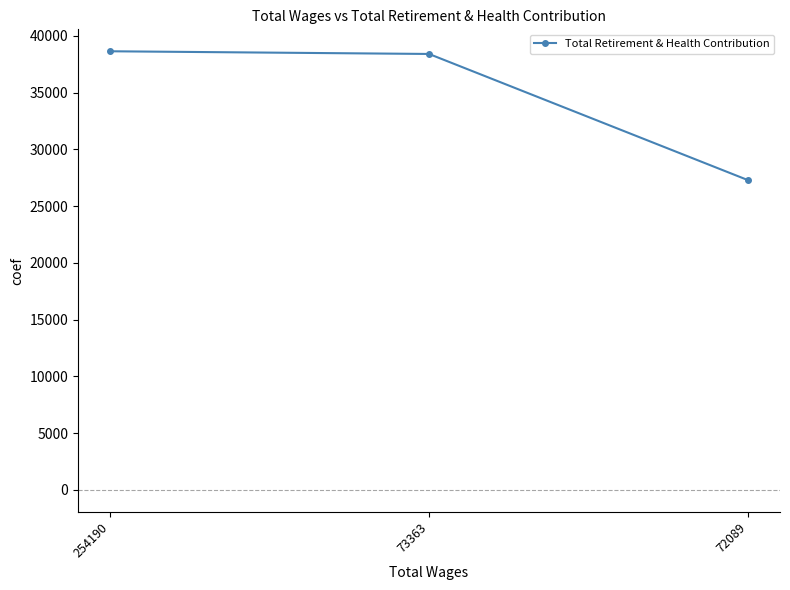

What is the value of the 2nd point from the left?

38394